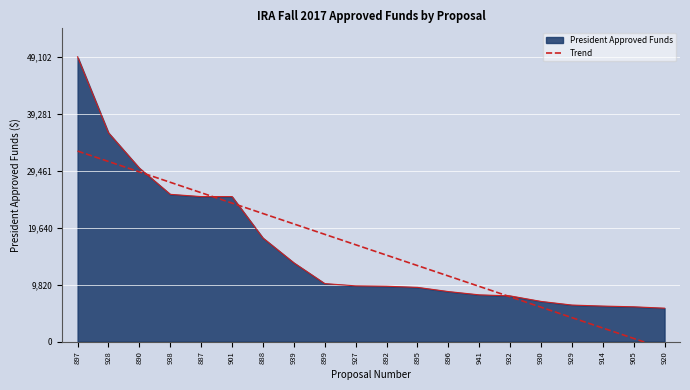

What is the minimum value shown in the chart?

-1246.9